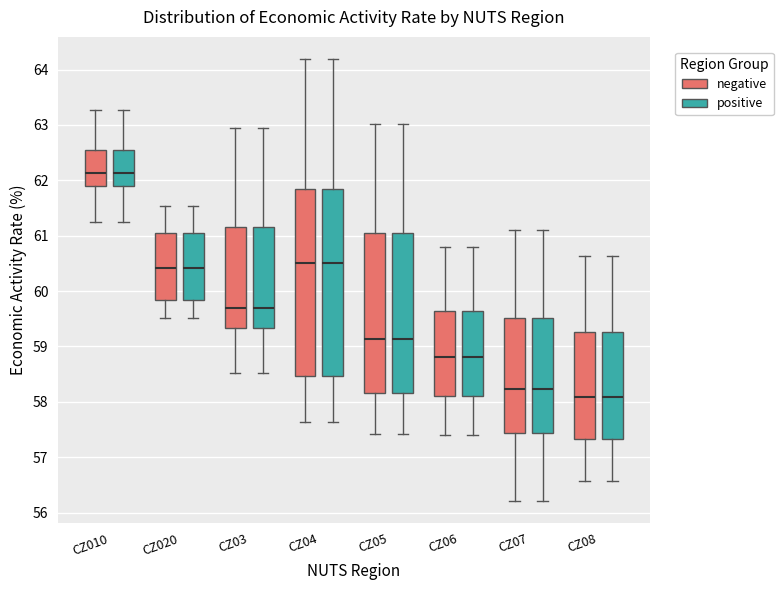

Reading left to right, read every box against the y-axis: the position of its median line, the range the box covers, and the ends of its whiskers. The values are not printed on the chart, so give them approximately, as read against the axis.

CZ010 (negative): median 62.1, box 61.9 to 62.5, whiskers 61.2 to 63.3
CZ010 (positive): median 62.1, box 61.9 to 62.5, whiskers 61.2 to 63.3
CZ020 (negative): median 60.4, box 59.8 to 61.1, whiskers 59.5 to 61.5
CZ020 (positive): median 60.4, box 59.8 to 61.1, whiskers 59.5 to 61.5
CZ03 (negative): median 59.7, box 59.3 to 61.2, whiskers 58.5 to 62.9
CZ03 (positive): median 59.7, box 59.3 to 61.2, whiskers 58.5 to 62.9
CZ04 (negative): median 60.5, box 58.5 to 61.9, whiskers 57.6 to 64.2
CZ04 (positive): median 60.5, box 58.5 to 61.9, whiskers 57.6 to 64.2
CZ05 (negative): median 59.1, box 58.2 to 61.1, whiskers 57.4 to 63.0
CZ05 (positive): median 59.1, box 58.2 to 61.1, whiskers 57.4 to 63.0
CZ06 (negative): median 58.8, box 58.1 to 59.6, whiskers 57.4 to 60.8
CZ06 (positive): median 58.8, box 58.1 to 59.6, whiskers 57.4 to 60.8
CZ07 (negative): median 58.2, box 57.4 to 59.5, whiskers 56.2 to 61.1
CZ07 (positive): median 58.2, box 57.4 to 59.5, whiskers 56.2 to 61.1
CZ08 (negative): median 58.1, box 57.3 to 59.3, whiskers 56.6 to 60.6
CZ08 (positive): median 58.1, box 57.3 to 59.3, whiskers 56.6 to 60.6